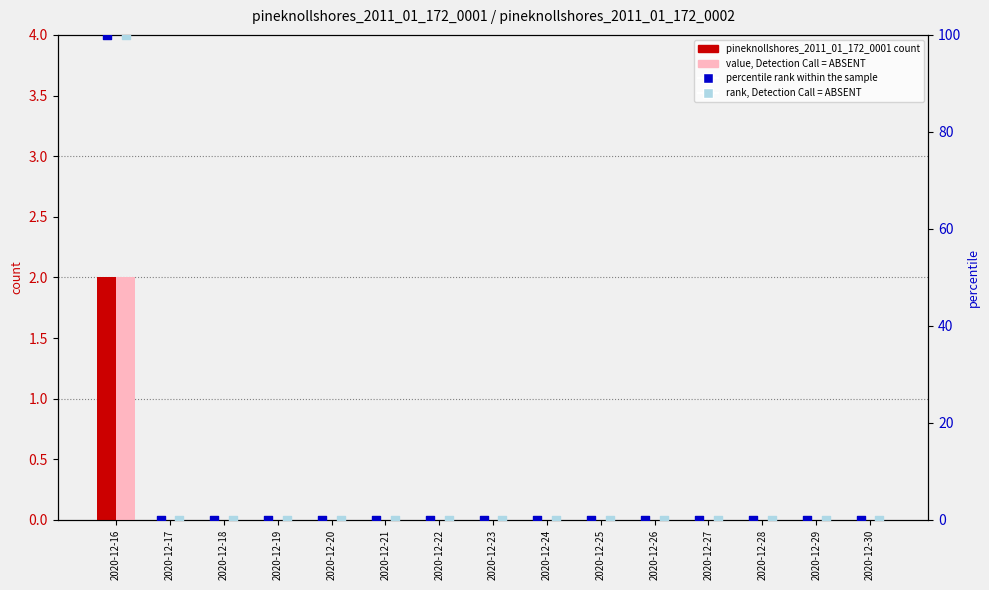

Which series has the widest spread of Y values?

rank within sample